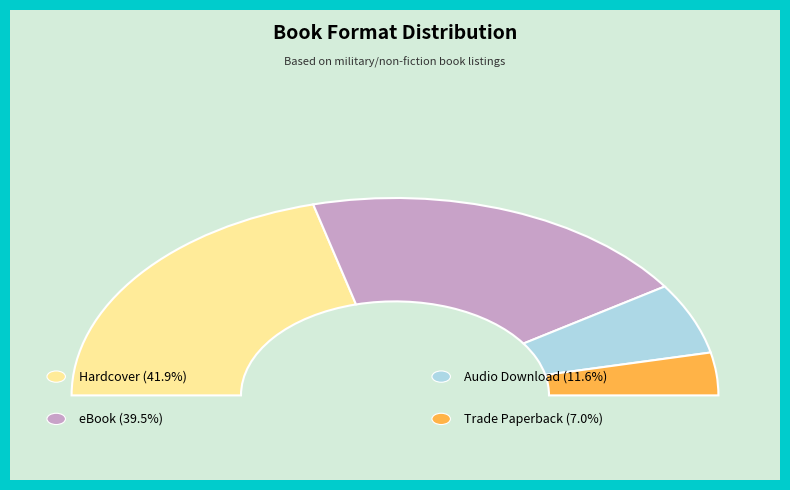

To the nearest percent, what is the average slice percentage?

25%